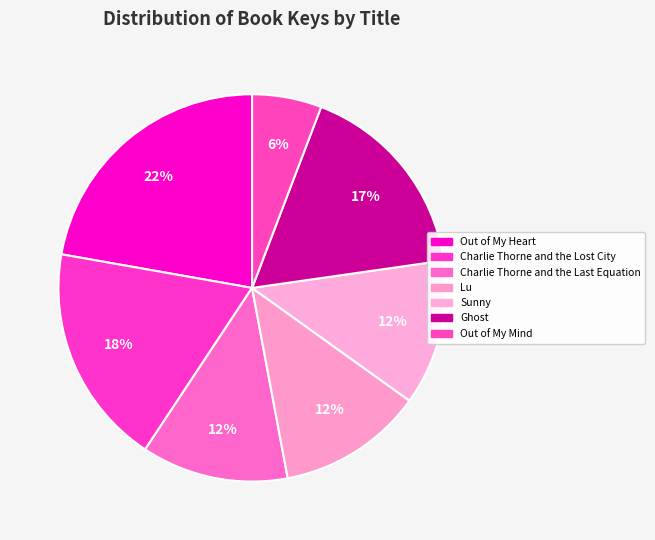

What is the largest slice in the pie chart?

Out of My Heart